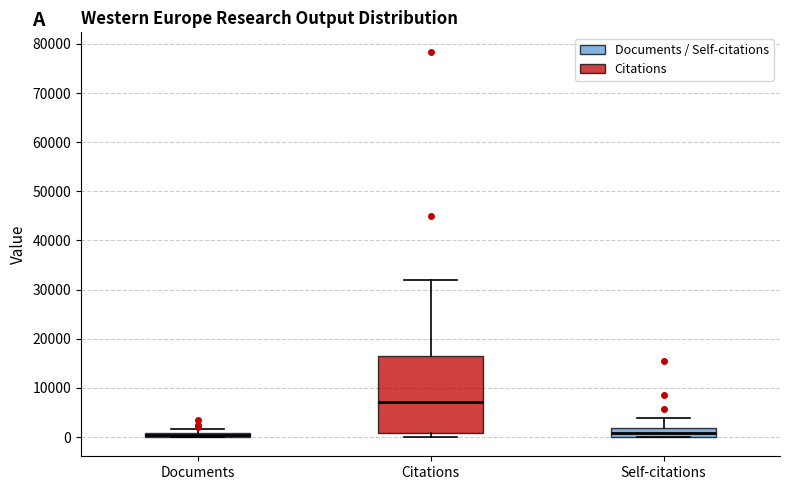

Which box is the tallest, from its lower edge to its upper edge?

Citations